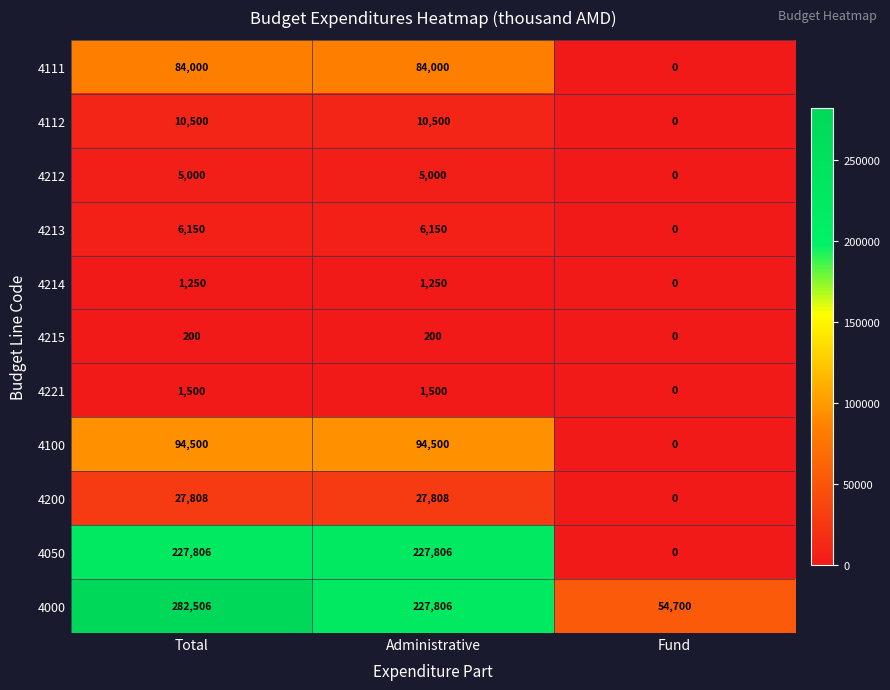

What is the greatest value displayed?

282506